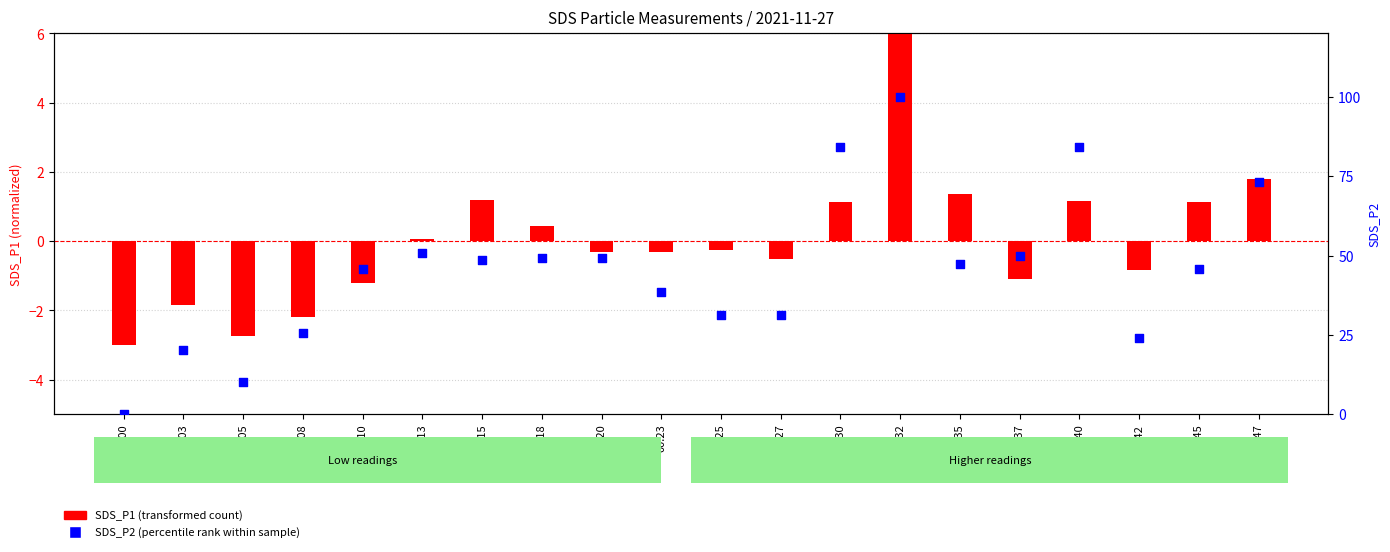

Which series reaches the minimum Y coordinate?

SDS_P1 (transformed)